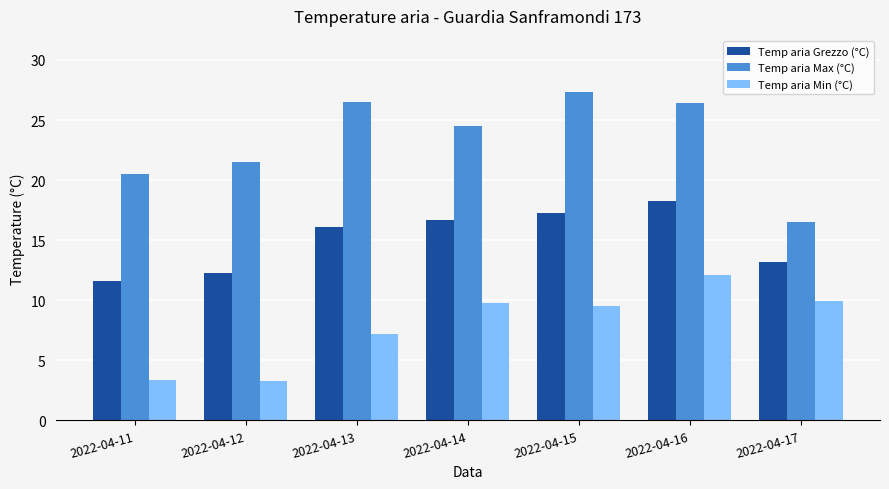

Are the bars grouped side by side (vs. stacked)?

Yes